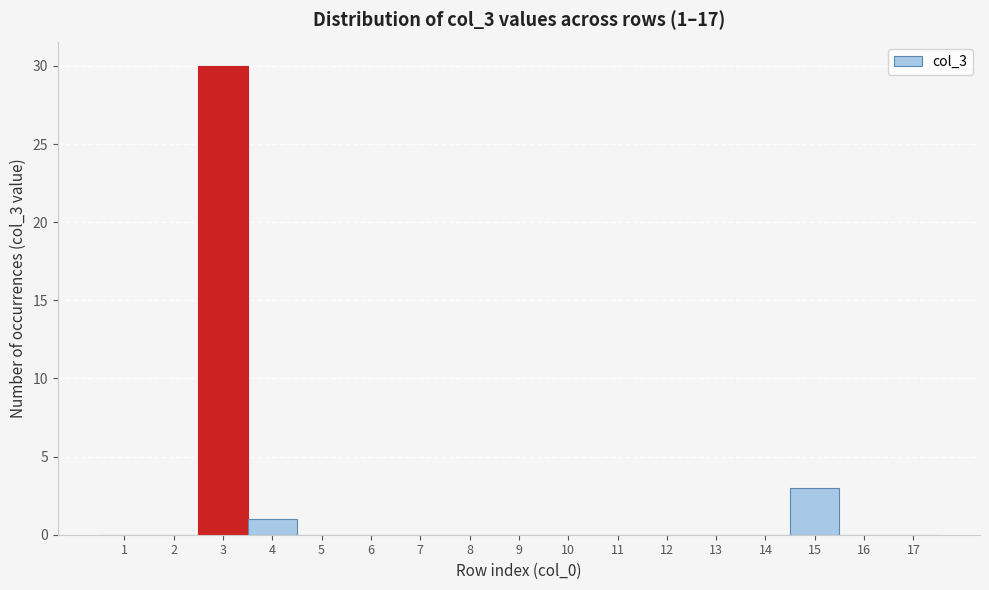

Which range on the x-axis has the tallest bar?

2.5 to 3.5